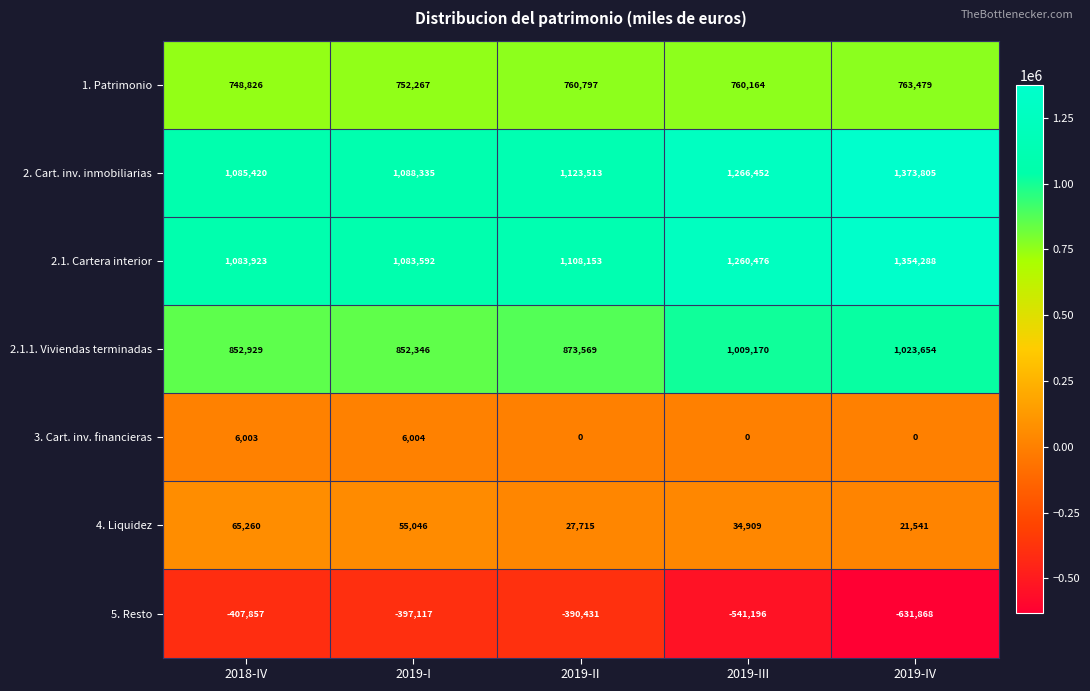

What is the difference between the 2.1.1. Viviendas terminadas values at 2019-III and 2019-IV?

14484